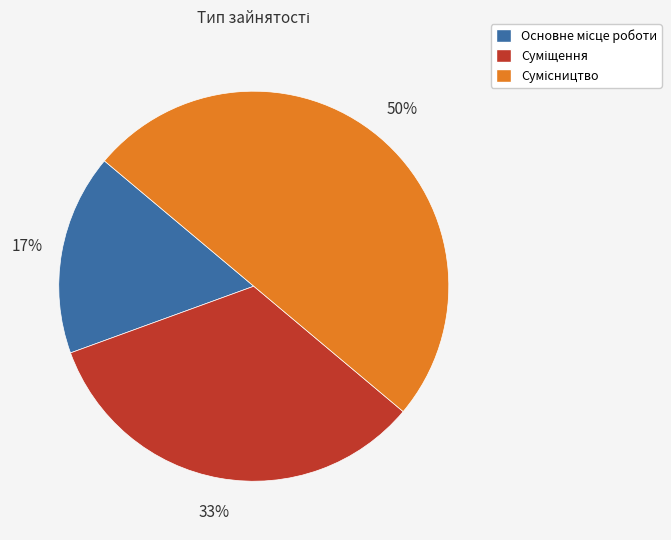

To the nearest percent, what is the difference between the largest and smallest slice percentages?

33%